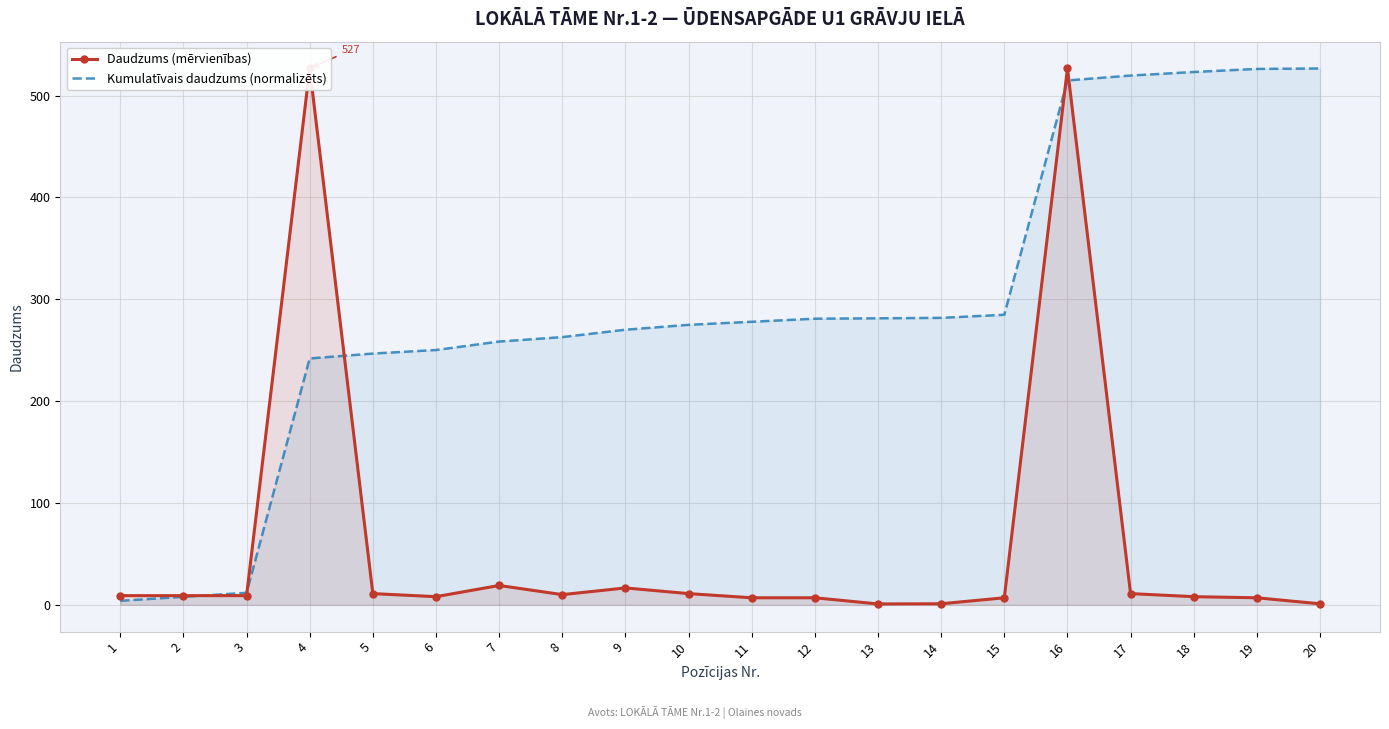

What is the sum of all Daudzums (mērvienības) values?

1205.3